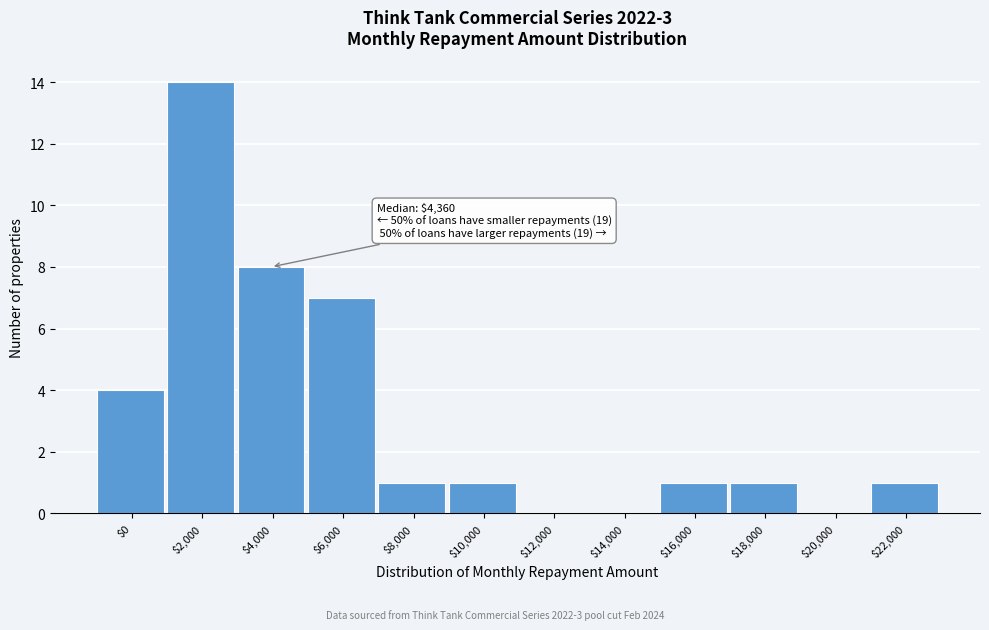

Is it true that the value at $2,000 is 7?

False